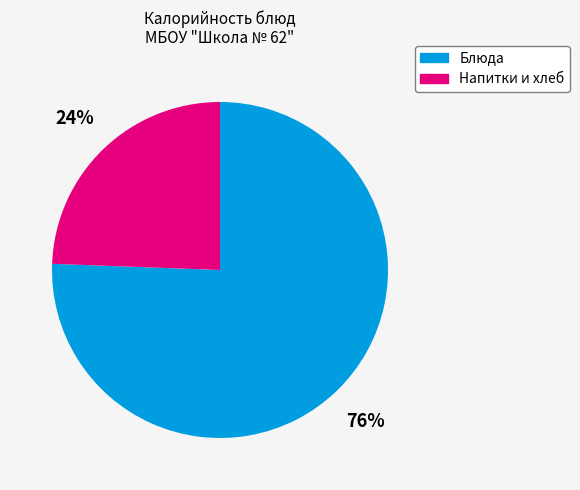

Count the number of slices in the pie.

2